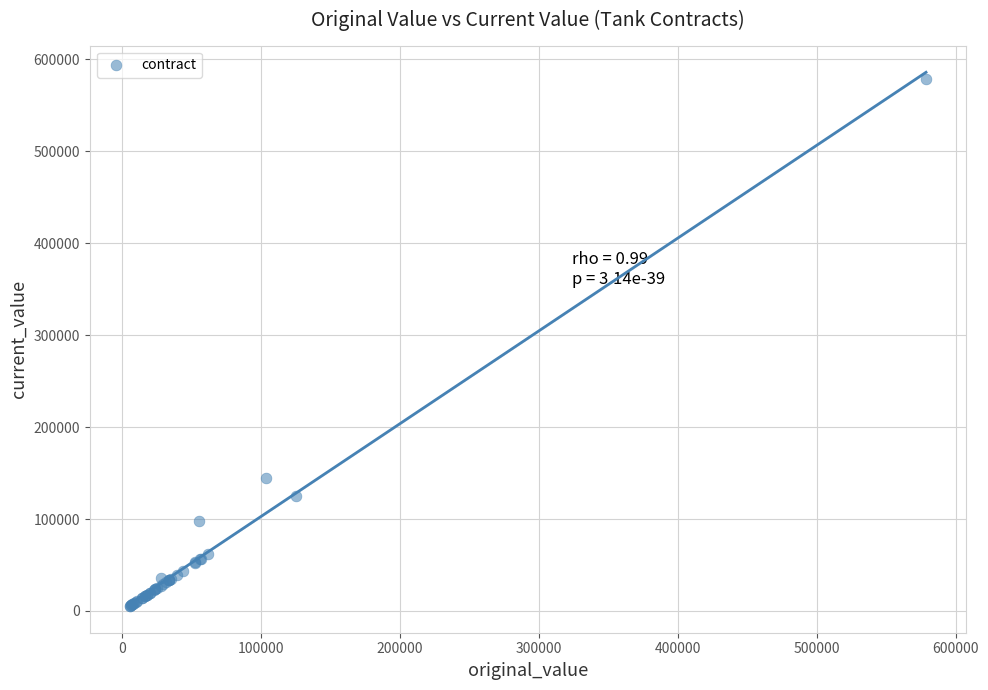

What Y value in the scatter plot is closest to 292051?

144881.7